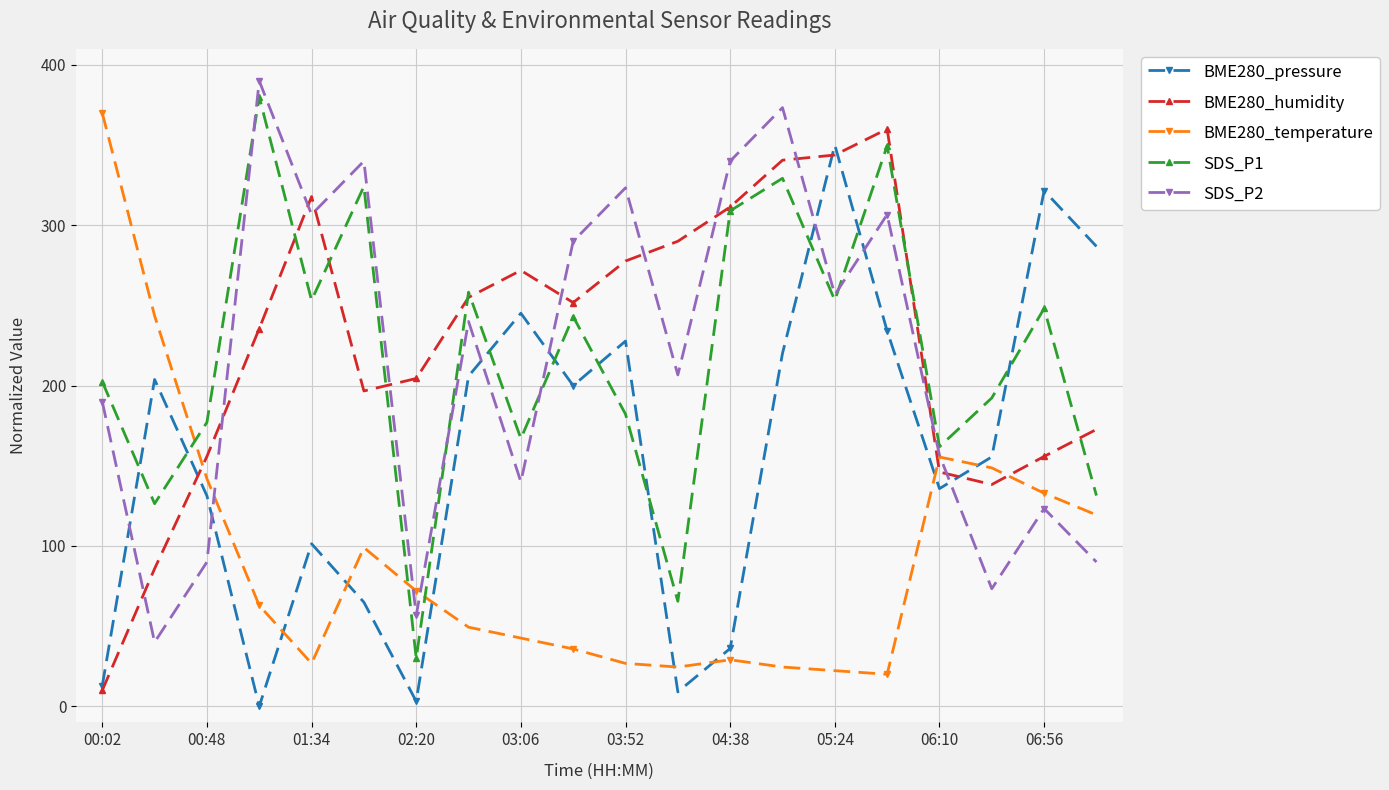

True or false: BME280_humidity has more than 1 interior local peaks.

True